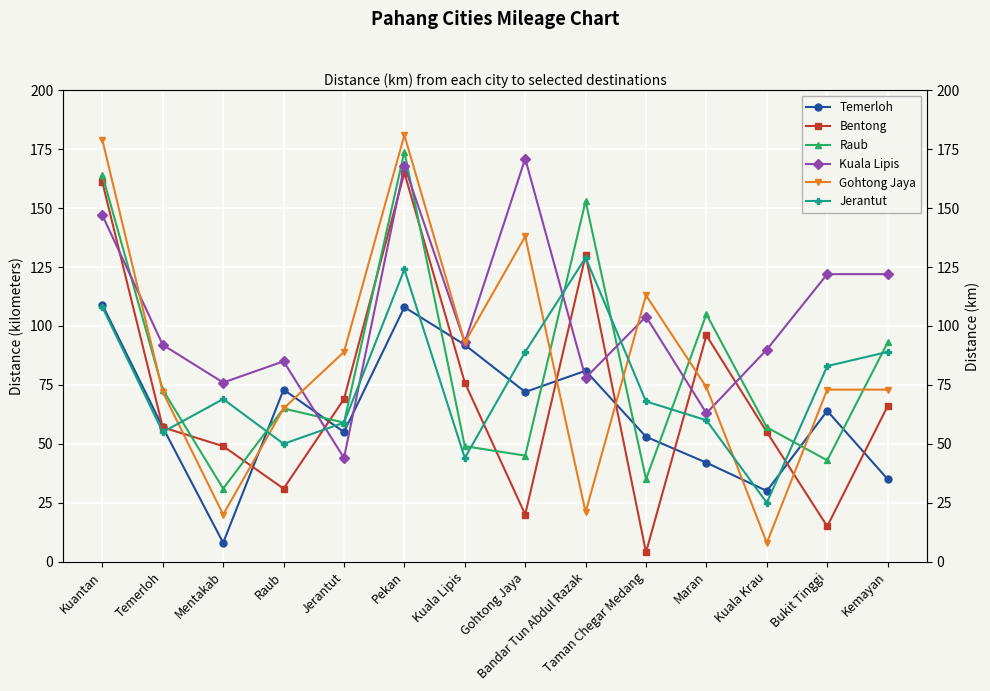

How many series are shown in this chart?

6